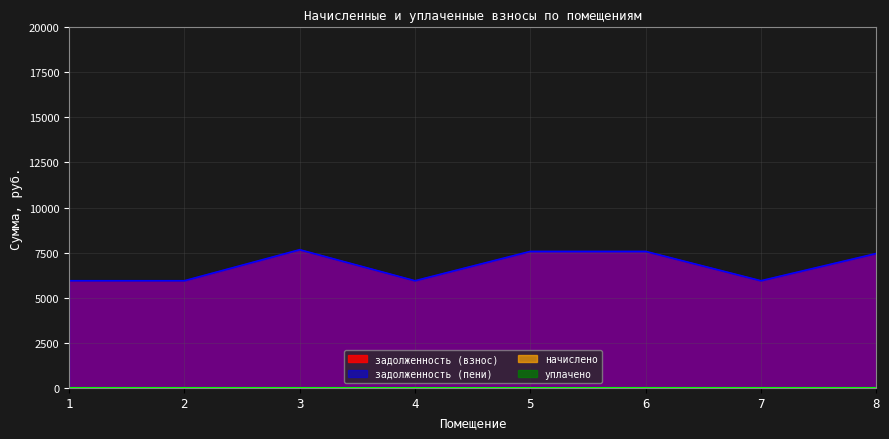

True or false: задолженность (пени) and задолженность (взнос) intersect in this chart.

False